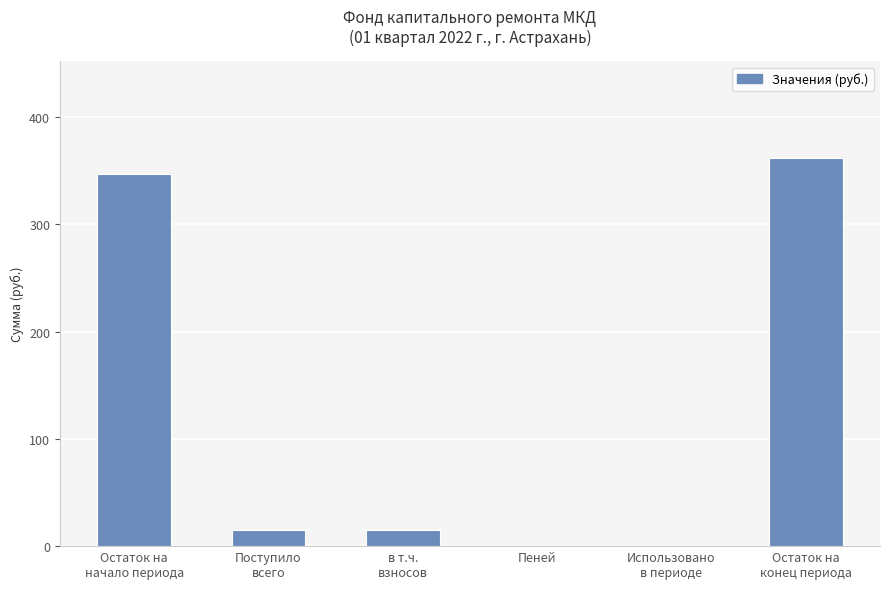

What is the greatest value displayed?

361.8